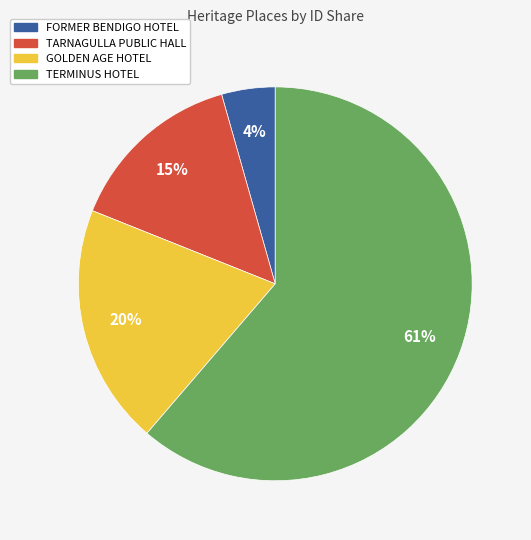

To the nearest percent, what portion does TARNAGULLA PUBLIC HALL represent?

15%